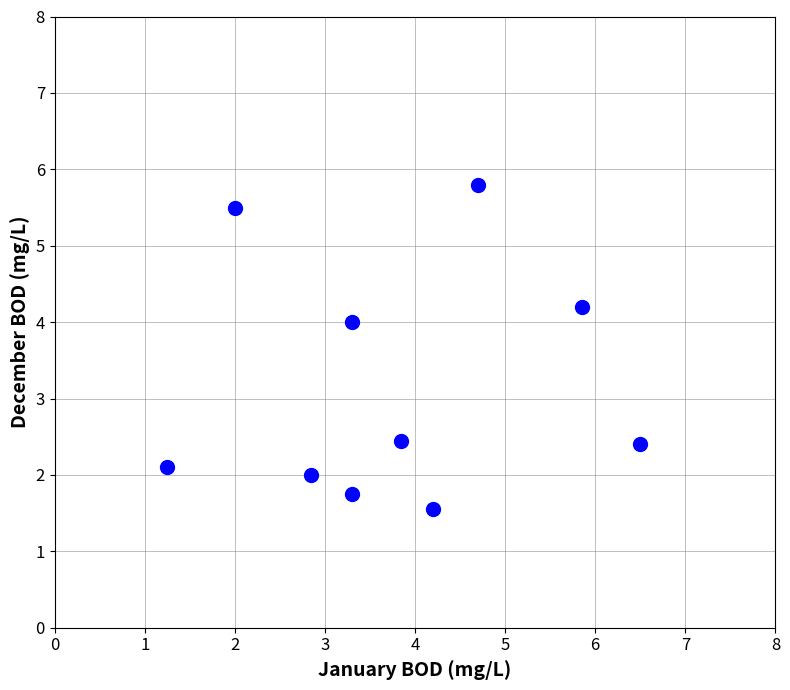

What is the average X value?

3.8